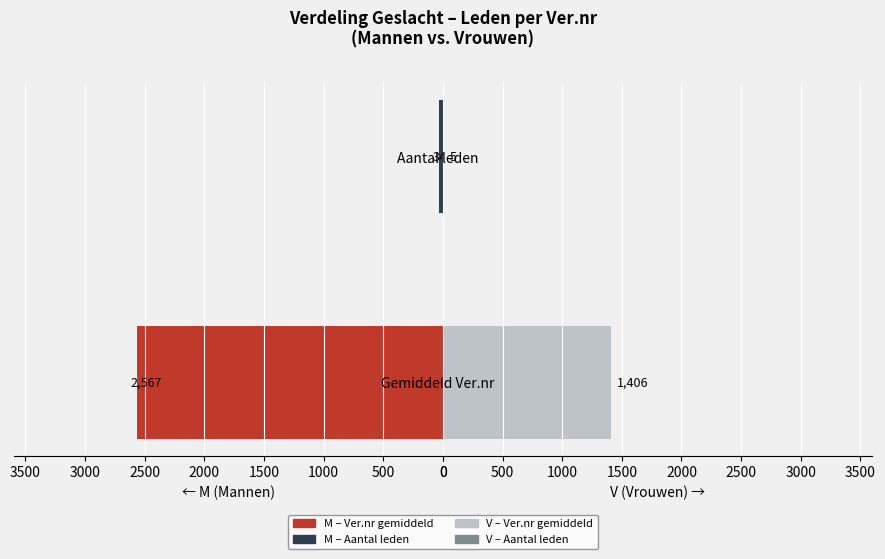

Are the bars horizontal?

Yes